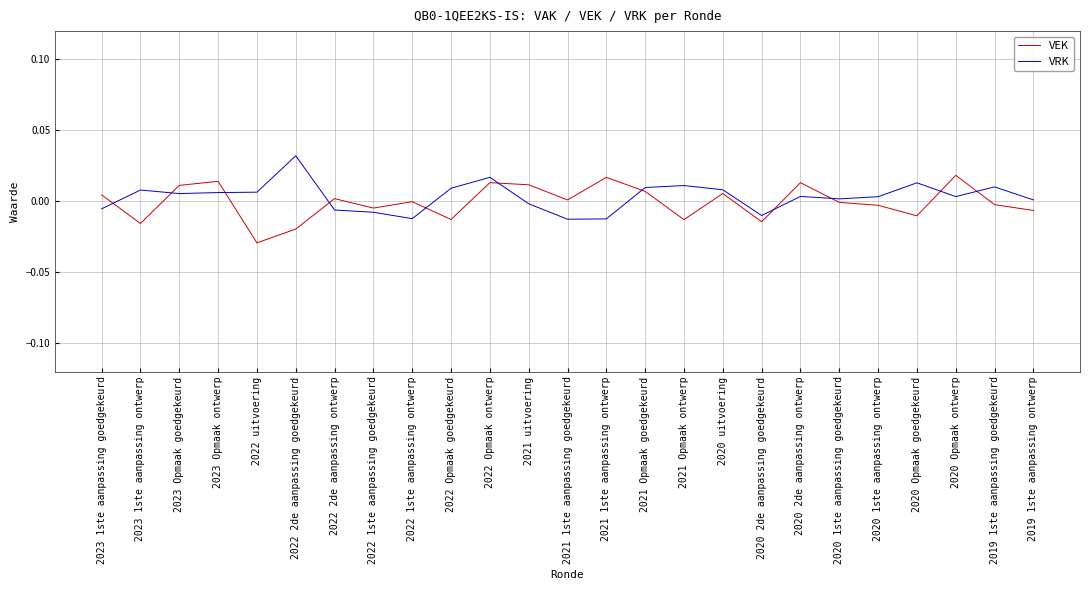

Which series has the largest range (max minus min)?

VEK